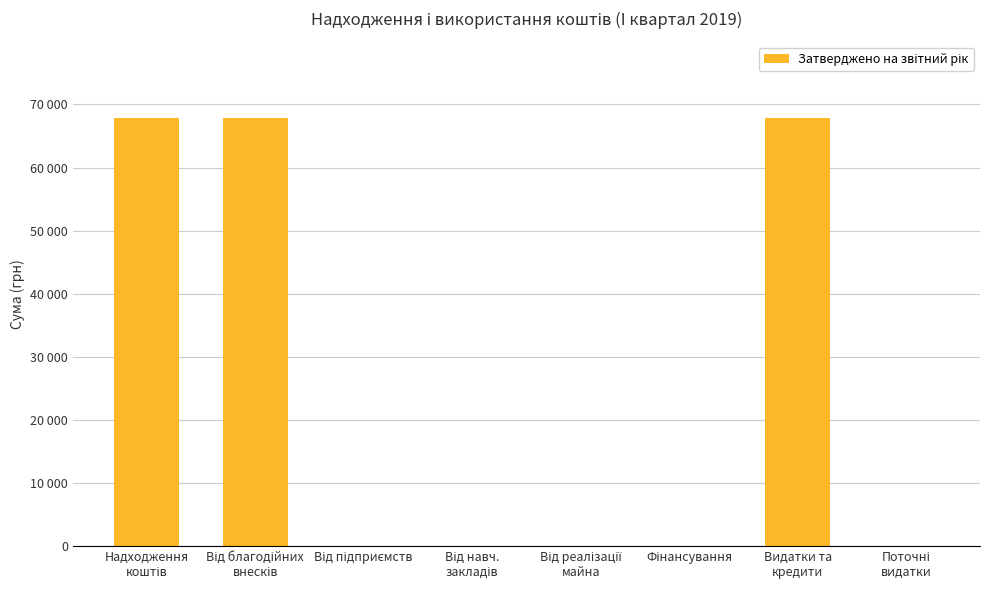

The chart shows a value of 117733.1 at Надходження
коштів. True or false?

False